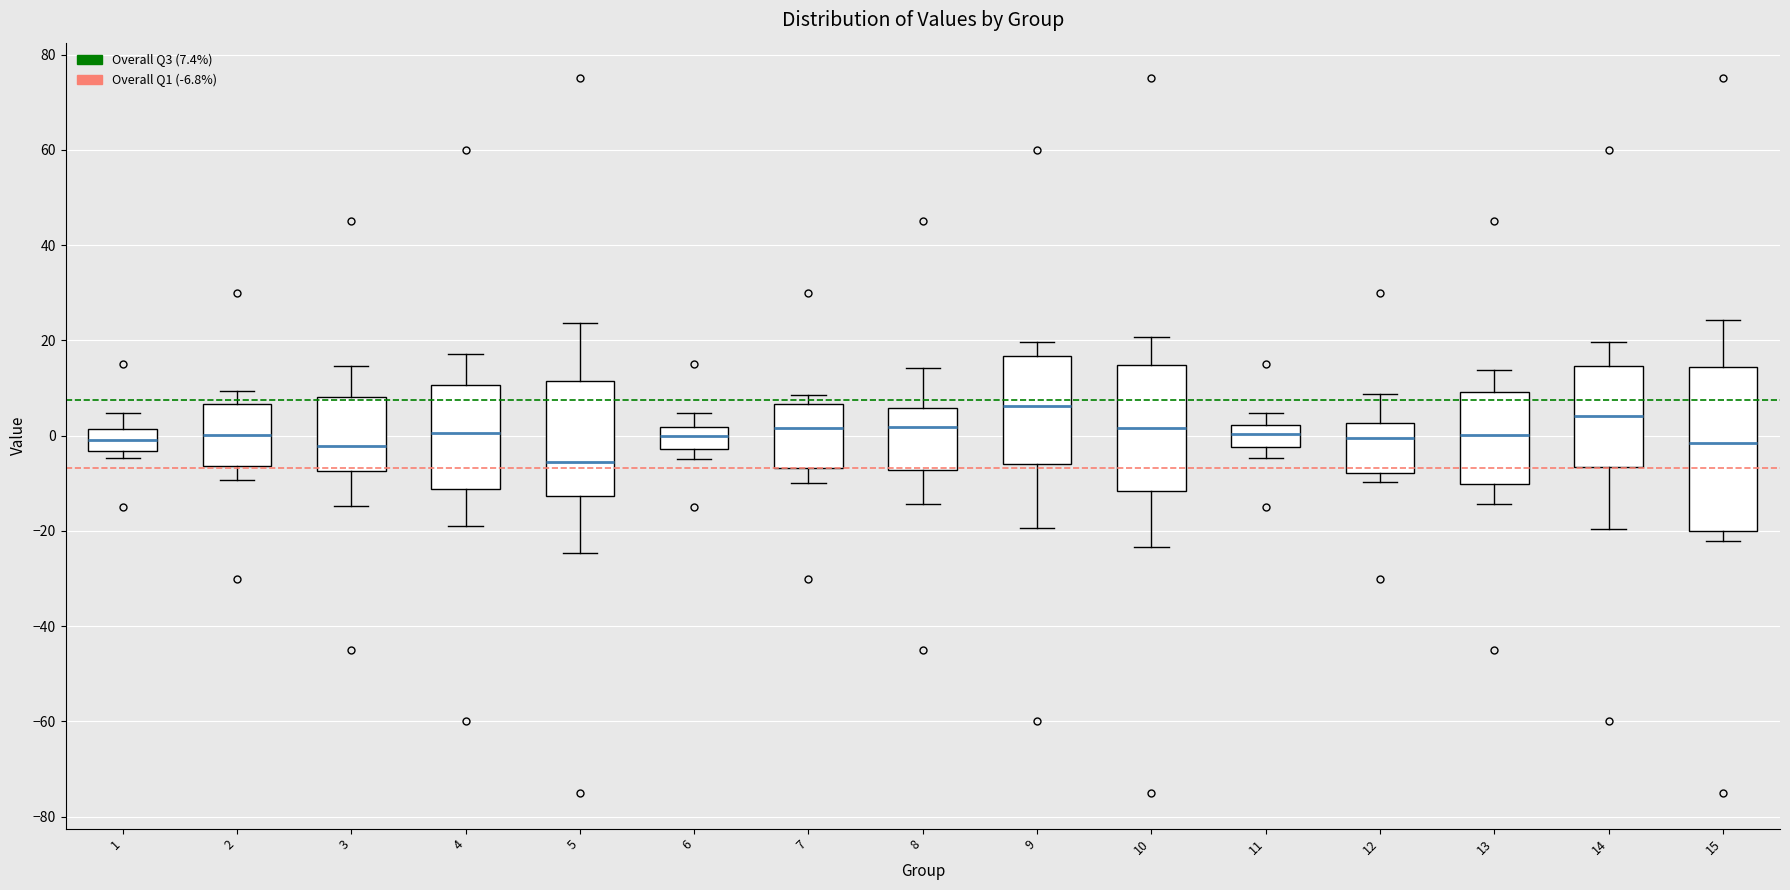

Reading left to right, transcribe this box plot: for each box, give where its median line is, the range the box spans, and where its two whiskers end, as read against the y-axis. The values are not printed on the chart, so give them approximately, as read against the axis.

1: median 0, box -4 to 2, whiskers -4 (just below the box's lower edge) to 4
2: median 0, box -6 to 6, whiskers -10 to 10
3: median -2, box -8 to 8, whiskers -14 to 14
4: median 0, box -12 to 10, whiskers -18 to 18
5: median -6, box -12 to 12, whiskers -24 to 24
6: median 0, box -2 to 2, whiskers -4 to 4
7: median 2, box -6 to 6, whiskers -10 to 8
8: median 2, box -8 to 6, whiskers -14 to 14
9: median 6, box -6 to 16, whiskers -20 to 20
10: median 2, box -12 to 14, whiskers -24 to 20
11: median 0, box -2 to 2, whiskers -4 to 4
12: median 0, box -8 to 2, whiskers -10 to 8
13: median 0, box -10 to 10, whiskers -14 to 14
14: median 4, box -6 to 14, whiskers -20 to 20
15: median -2, box -20 to 14, whiskers -22 to 24